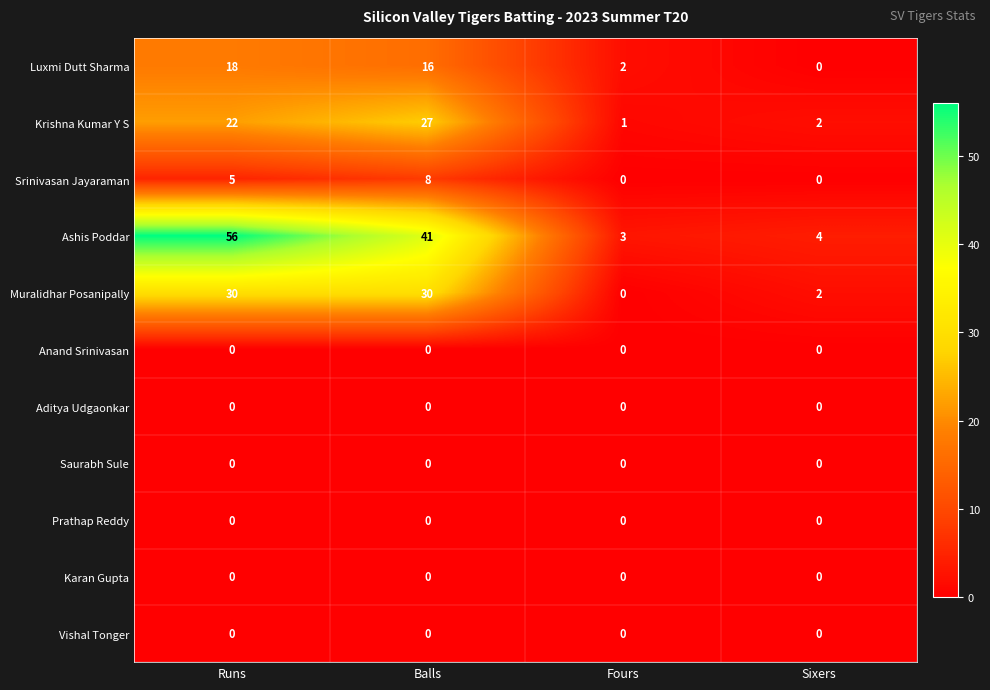

Which series has the largest range (max minus min)?

Ashis Poddar